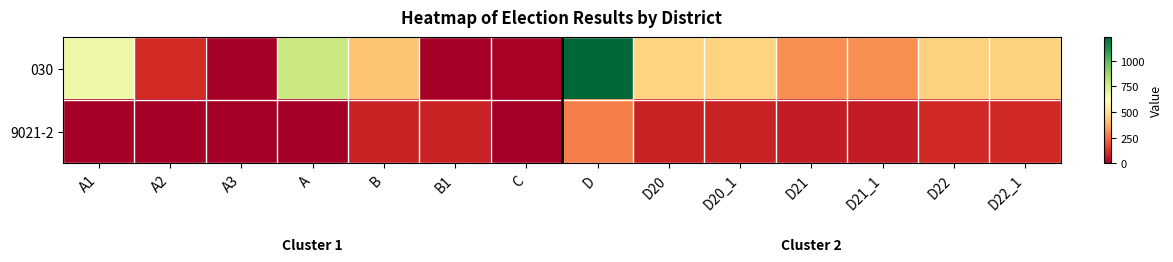

Reading left to right, what are all the values shown in this chart?

030: A1=667	A2=111	A3=0	A=778	B=426	B1=0	C=12	D=1233	D20=465	D20_1=465	D21=309	D21_1=309	D22=459	D22_1=459
9021-2: A1=0	A2=0	A3=0	A=0	B=96	B1=96	C=2	D=280	D20=96	D20_1=96	D21=77	D21_1=77	D22=107	D22_1=107